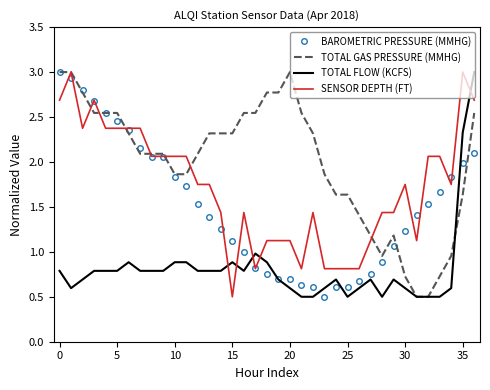

Which series has the largest total across all categories?

TOTAL GAS PRESSURE (MMHG)